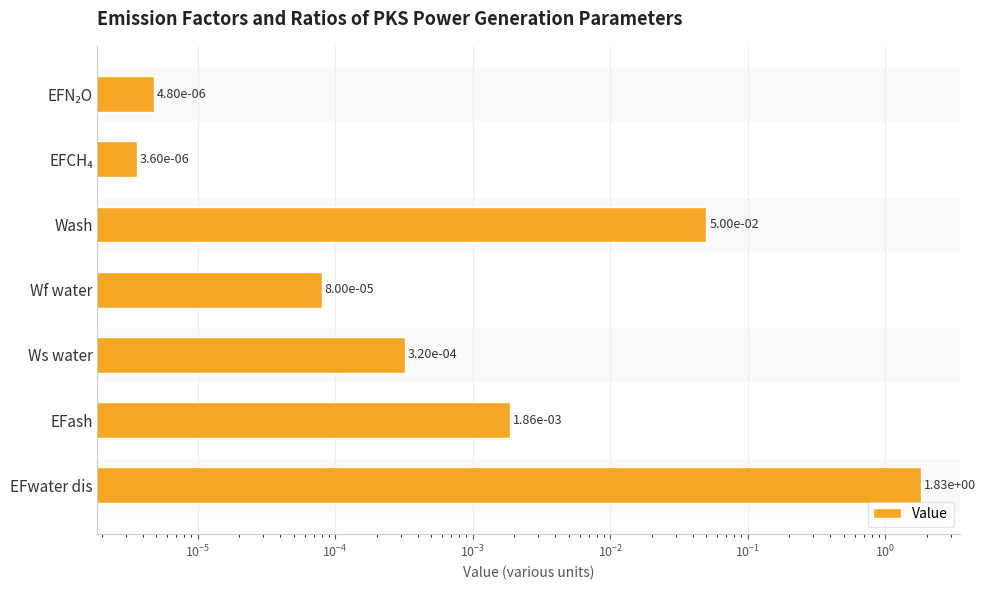

How many bars are there in total?

7